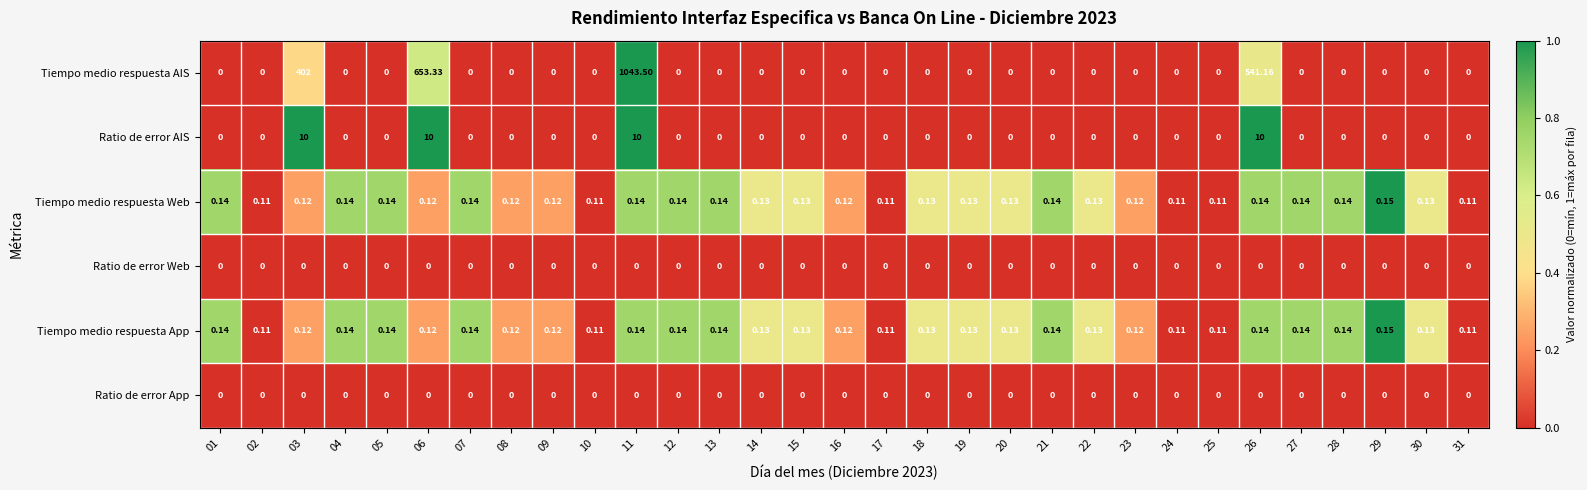

Which series has the widest spread of values?

Tiempo medio respuesta AIS